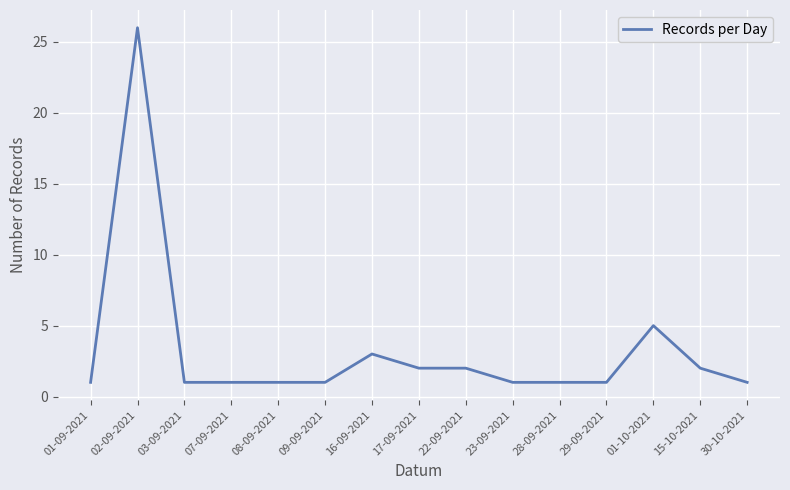

What is the ratio of the value at 01-09-2021 to the value at 09-09-2021?

1.0